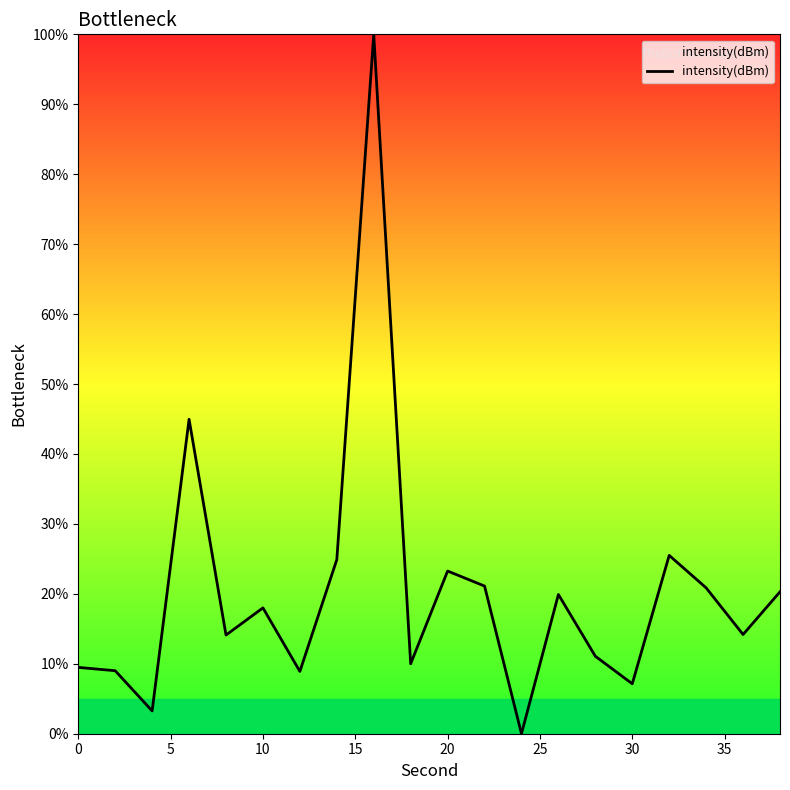

What is the average value?

20.3